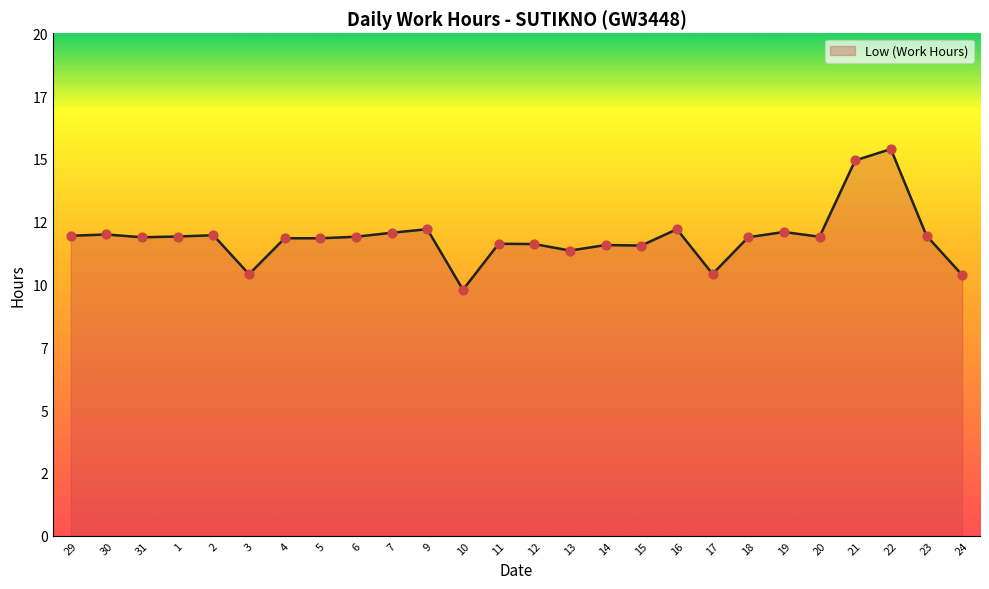

What is the change in value from 5 to 10?

-2.1